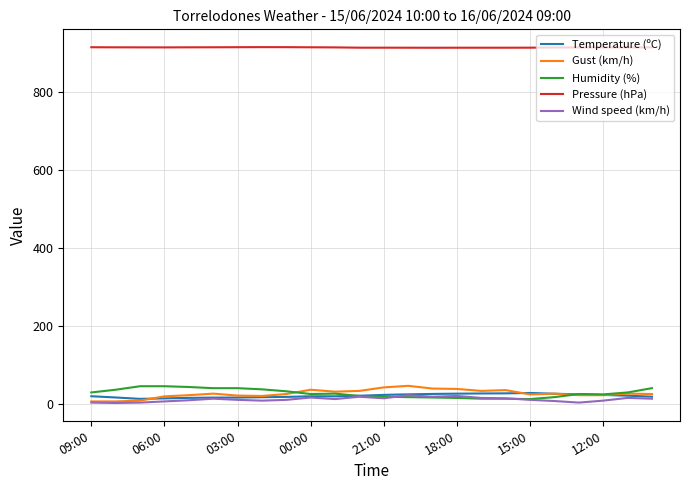

Which series has the largest total across all categories?

Pressure (hPa)